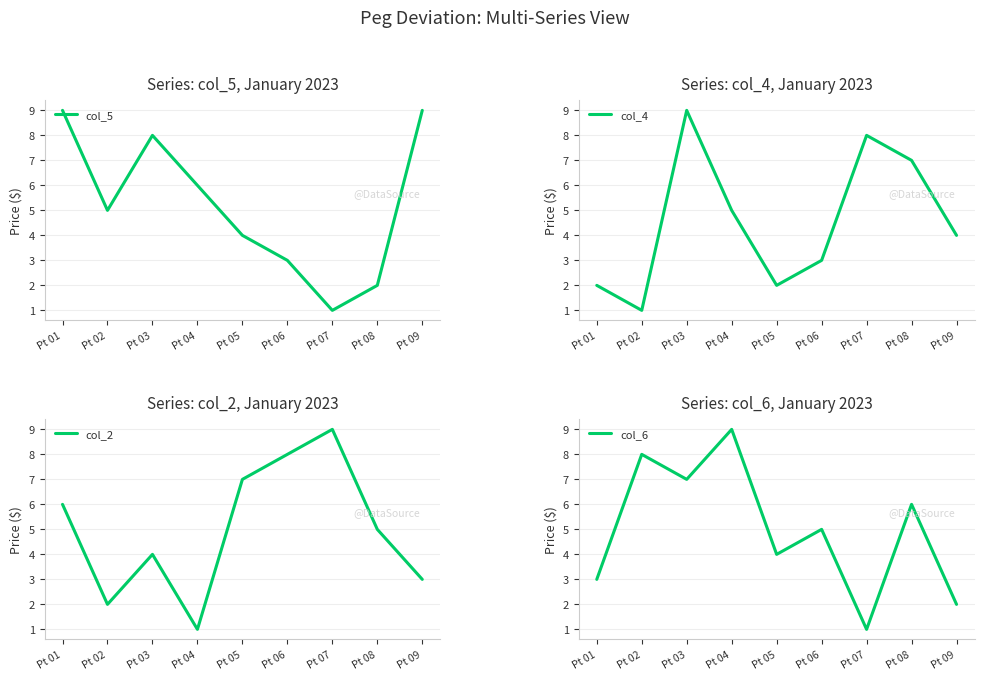

What is the value of the col_4 point at the 8th from the left?

7